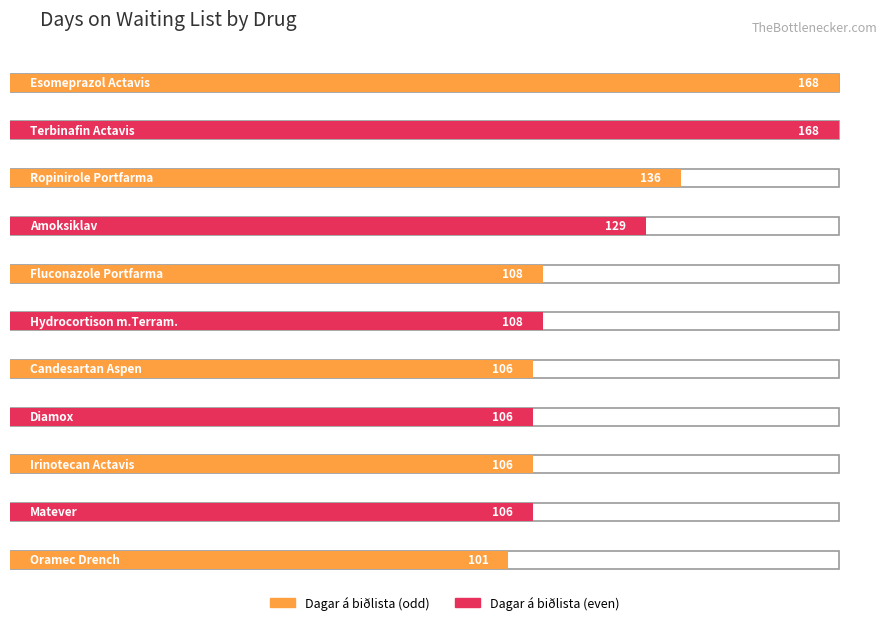

Reading left to right, transcribe all the data shown in this chart.

168	168	136	129	108	108	106	106	106	106	101